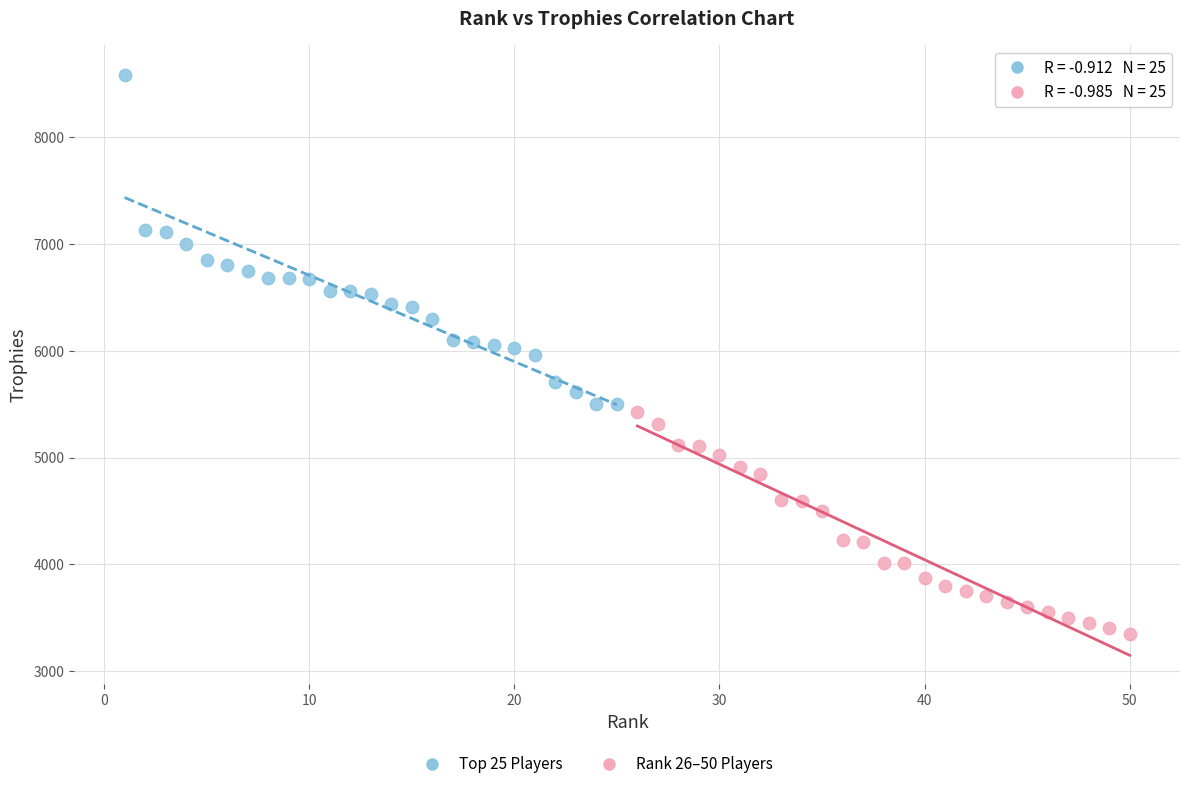

Which series reaches the minimum Y coordinate?

Rank 26–50 Players